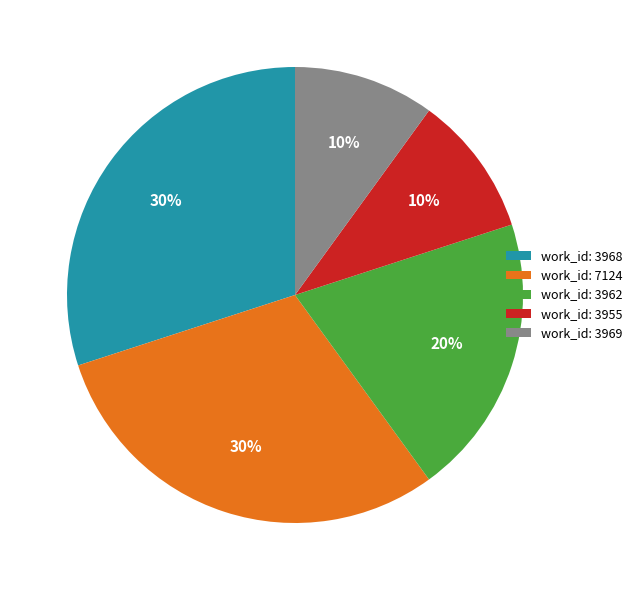

Count the number of slices in the pie.

5